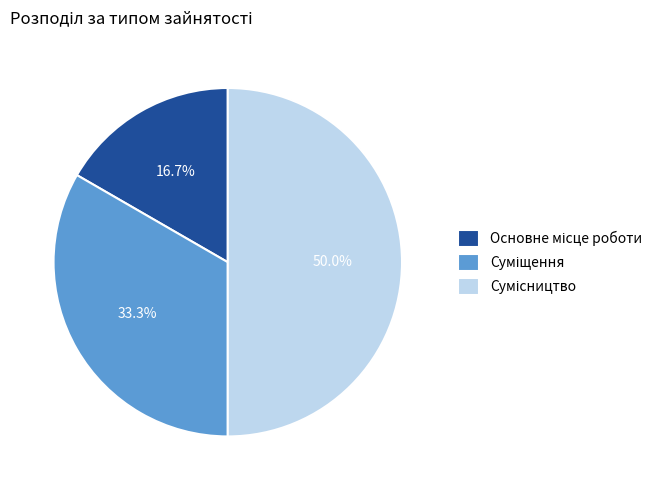

How many segments does this pie chart have?

3